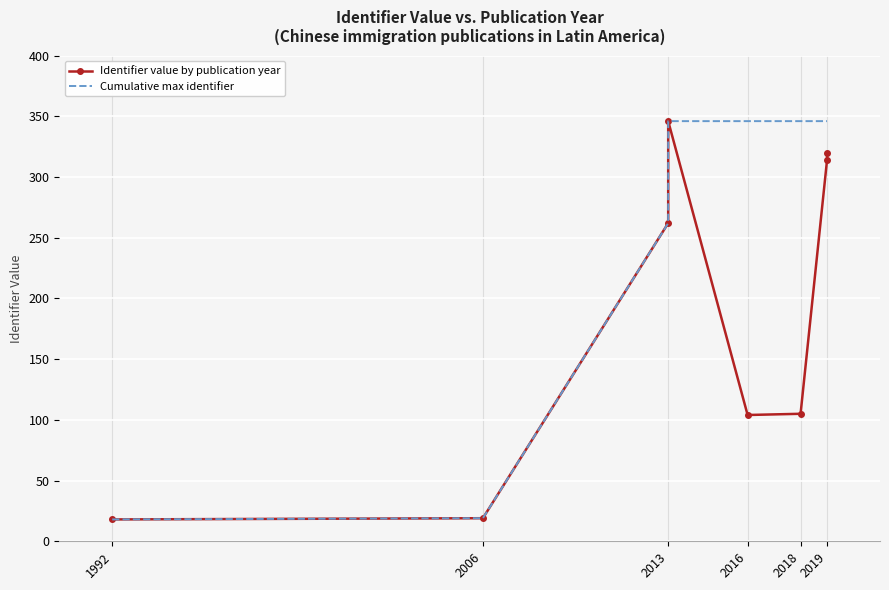

Which label corresponds to the smallest value in the chart?

1992